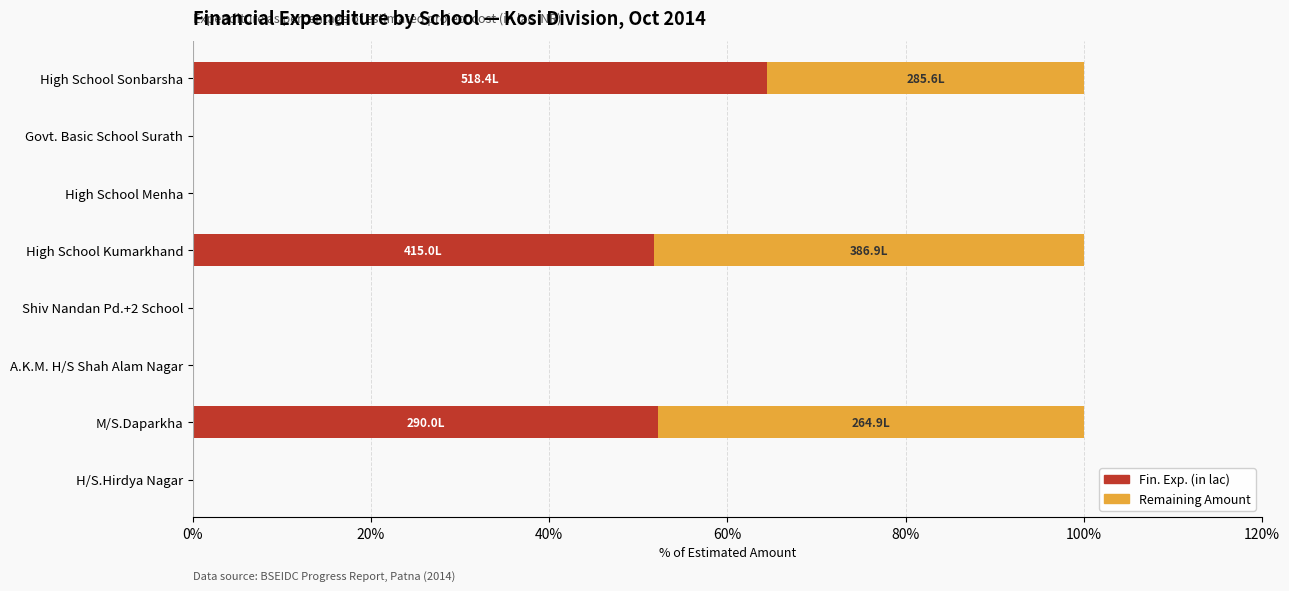

The value of Fin. Exp. (in lac) at Shiv Nandan Pd.+2 School is -42.3. True or false?

False